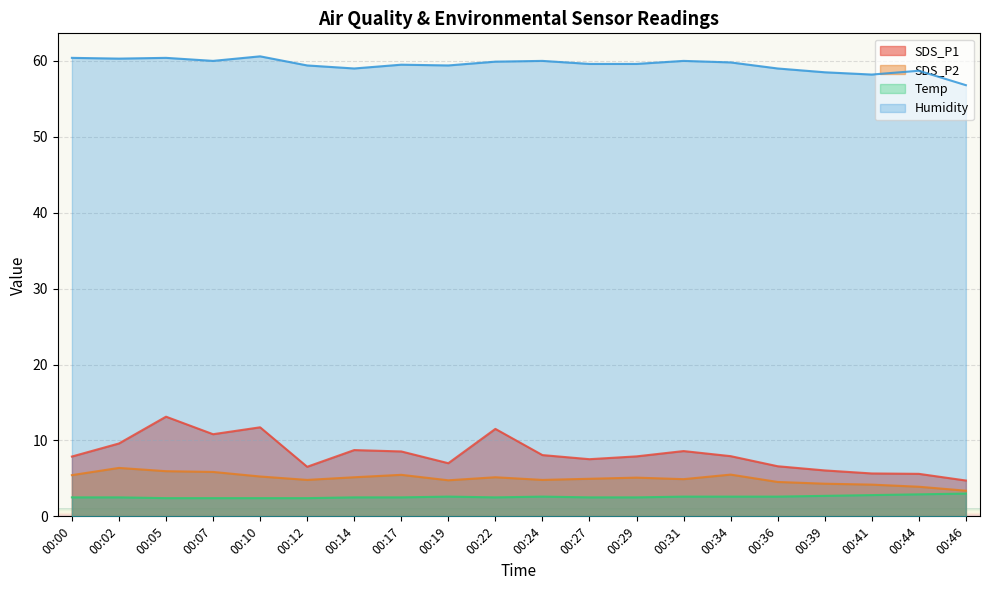

Which series changed the most between 00:17 and 00:36?

SDS_P1